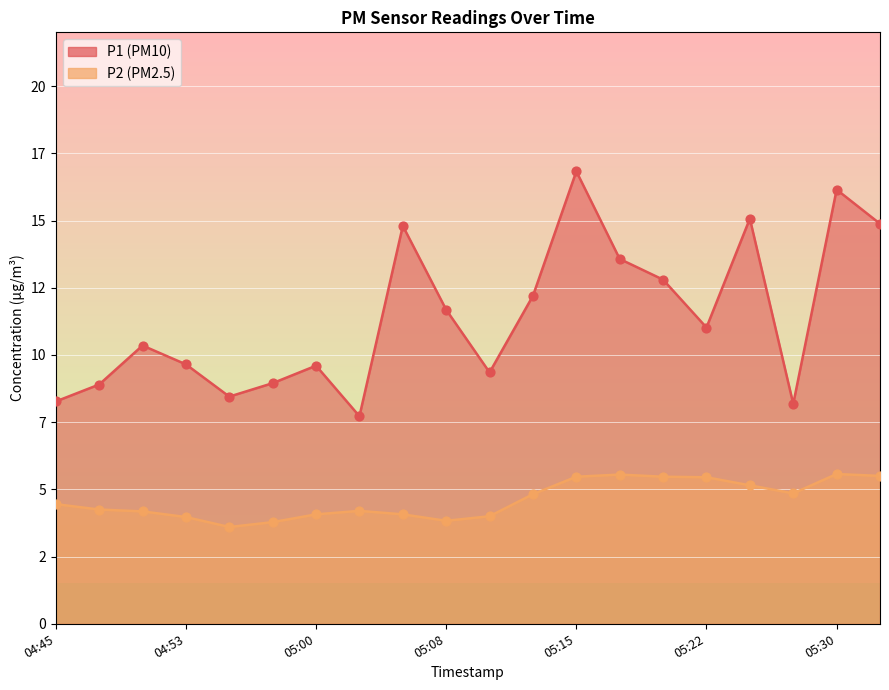

What are all the series names shown in the legend?

P1, P2